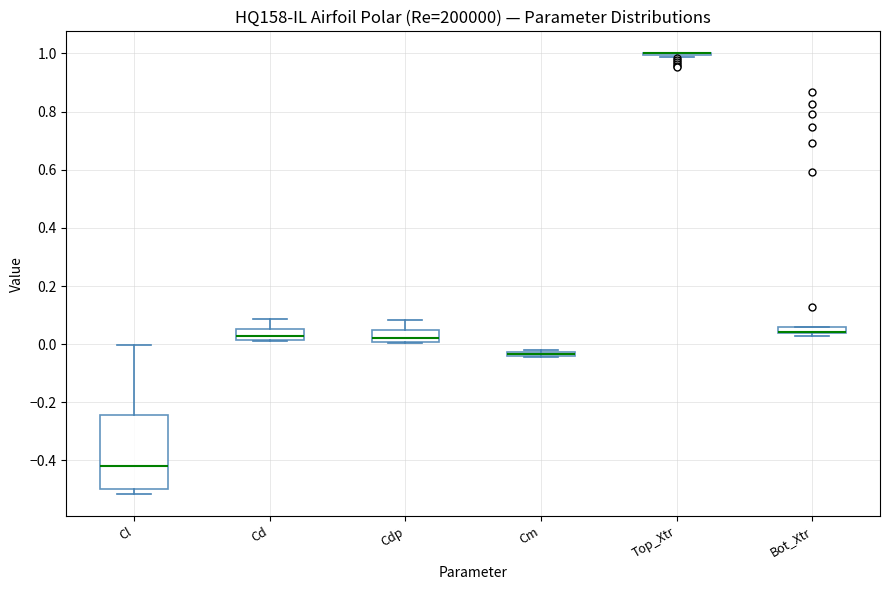

Where is the upper edge of the box for Cd on the y-axis? The values are not printed on the chart, so give them approximately, as read against the axis.

0.06